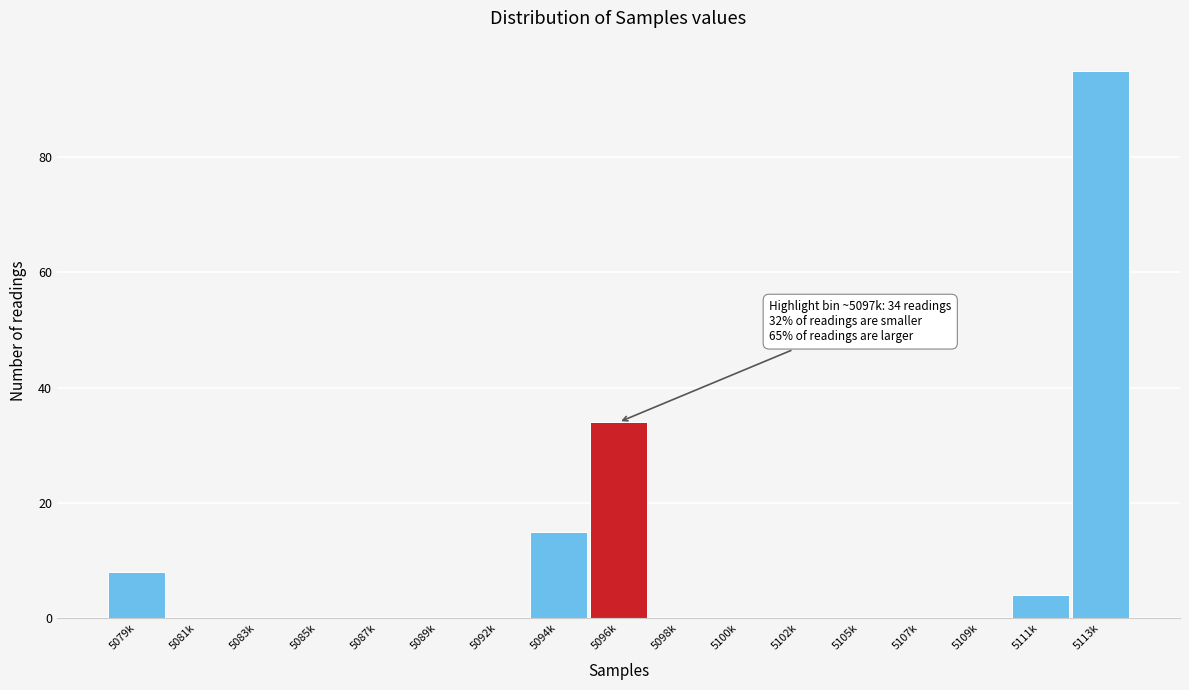

Reading left to right, transcribe all the data shown in this chart.

5079k=8	5081k=0	5083k=0	5085k=0	5087k=0	5089k=0	5092k=0	5094k=15	5096k=34	5098k=0	5100k=0	5102k=0	5105k=0	5107k=0	5109k=0	5111k=4	5113k=95